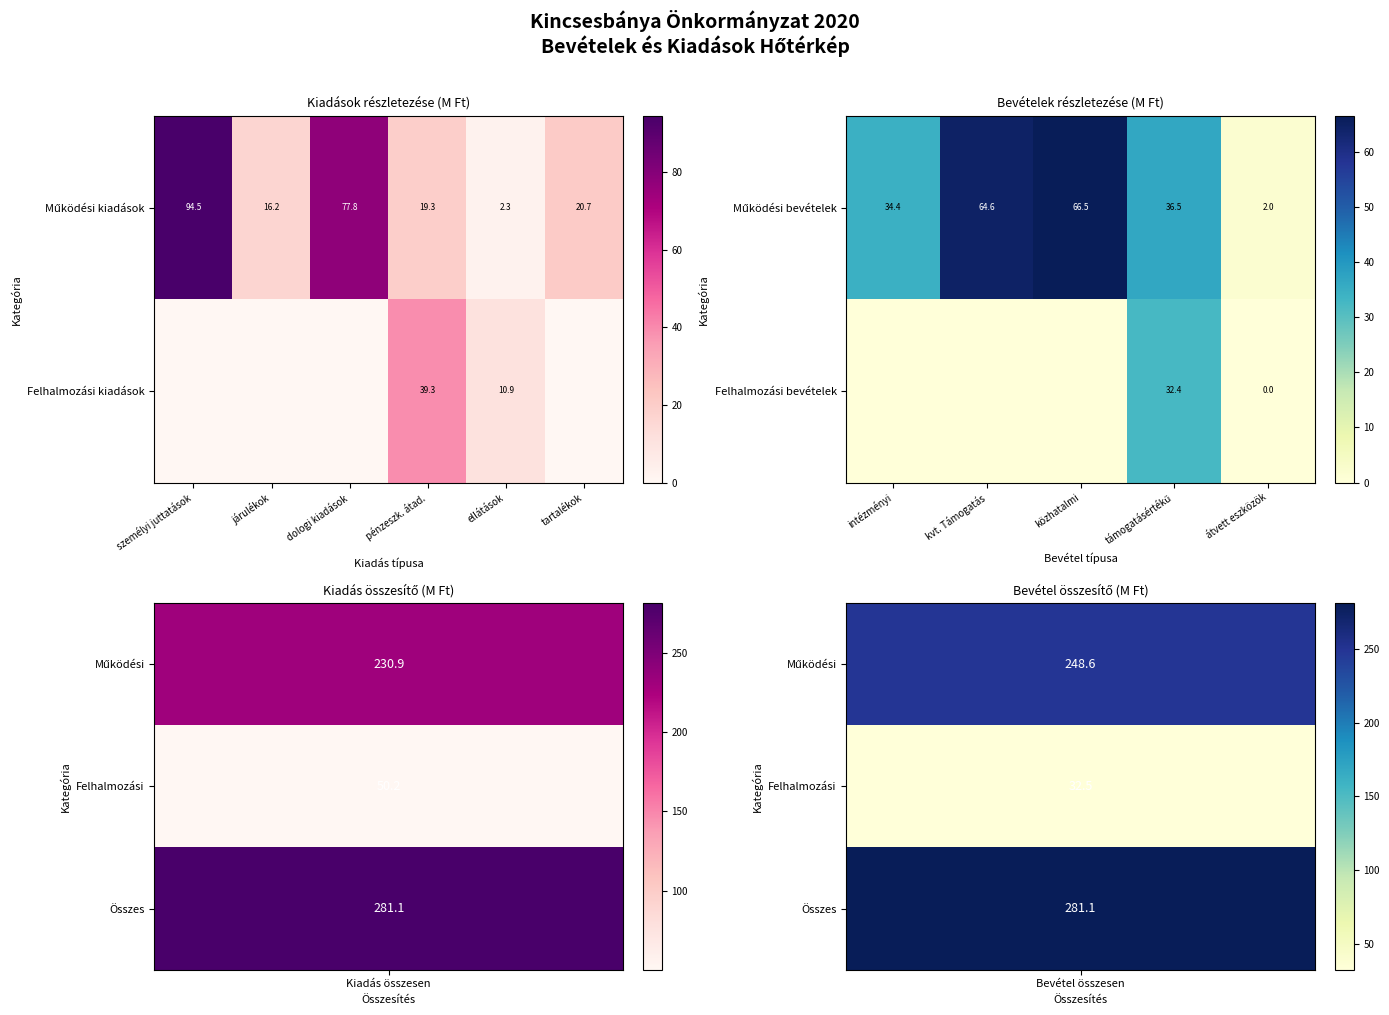

The Működési bevételek series shows 33.5 at közhatalmi. True or false?

False